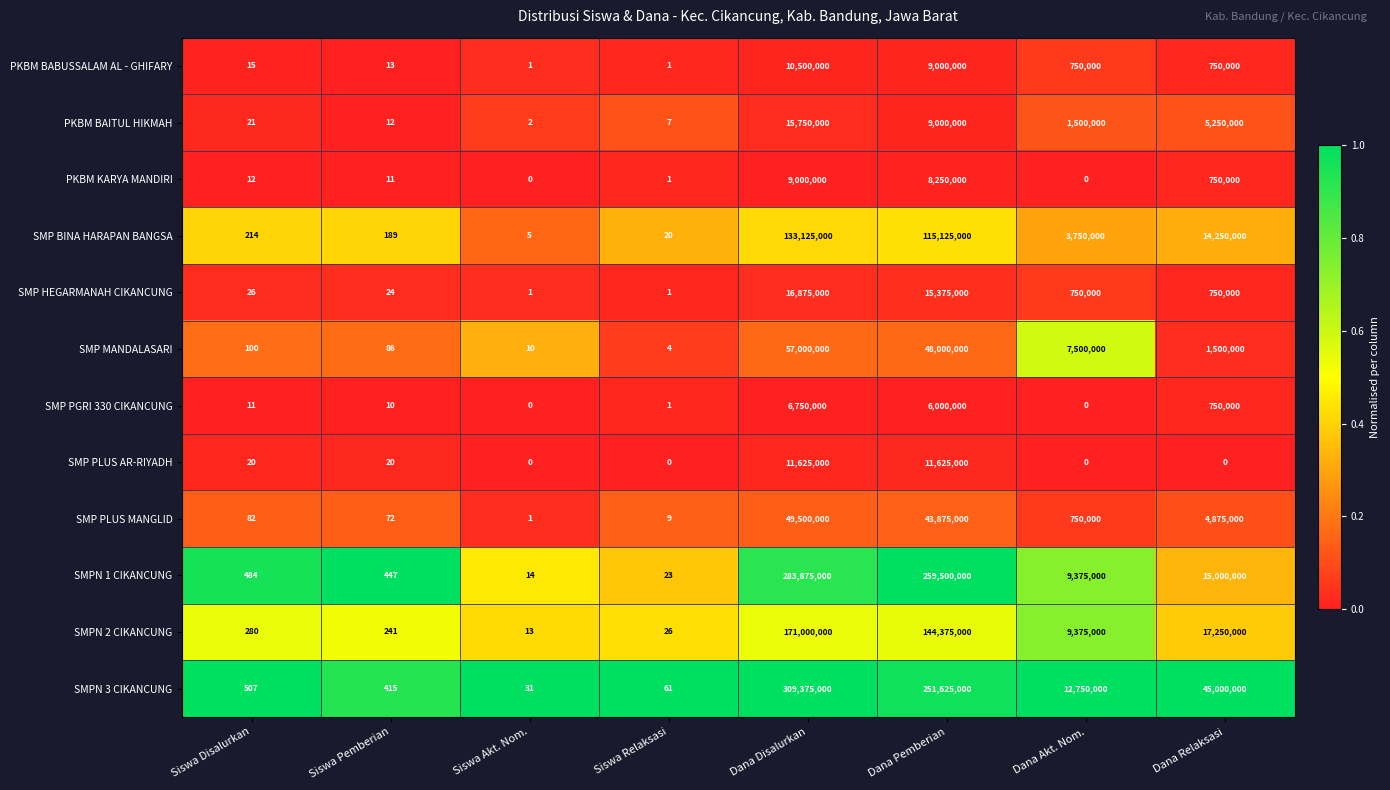

Which category has the highest value in the PKBM BABUSSALAM AL - GHIFARY series?

Dana Disalurkan